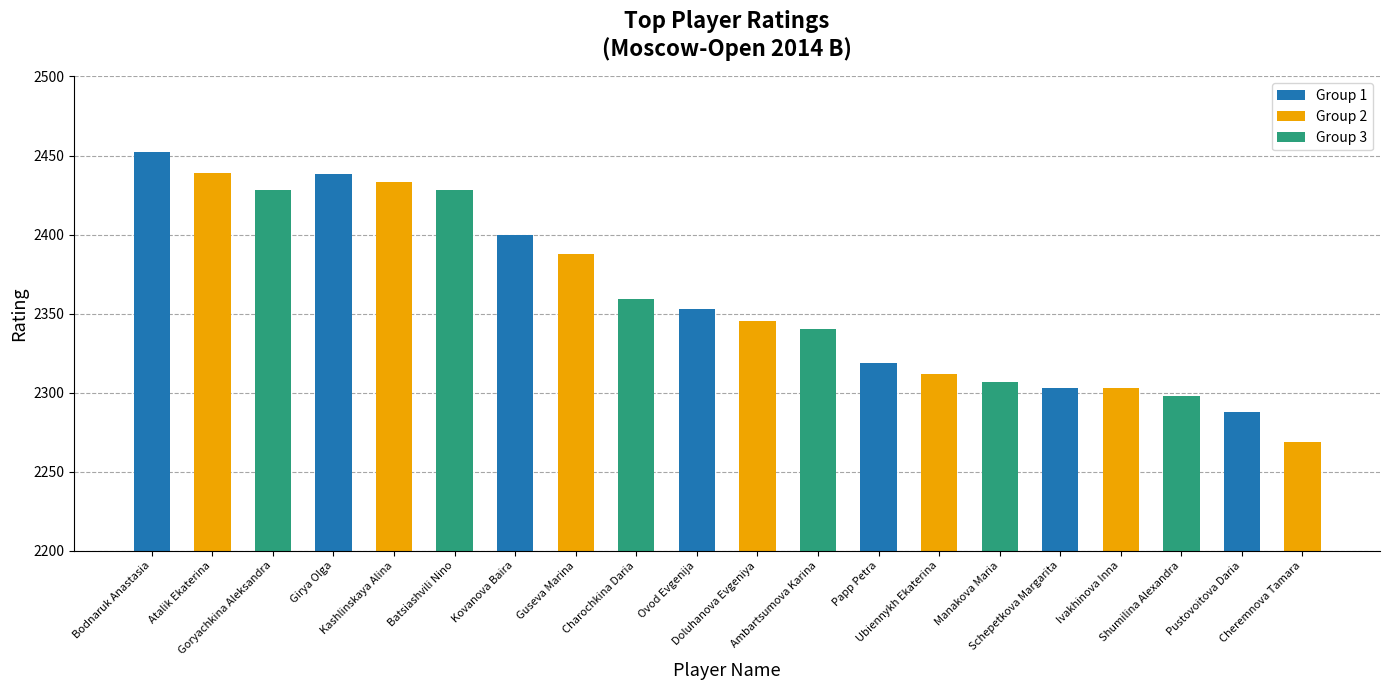

Approximately how many times larger is the value at Girya Olga compared to Manakova Maria?

1.1